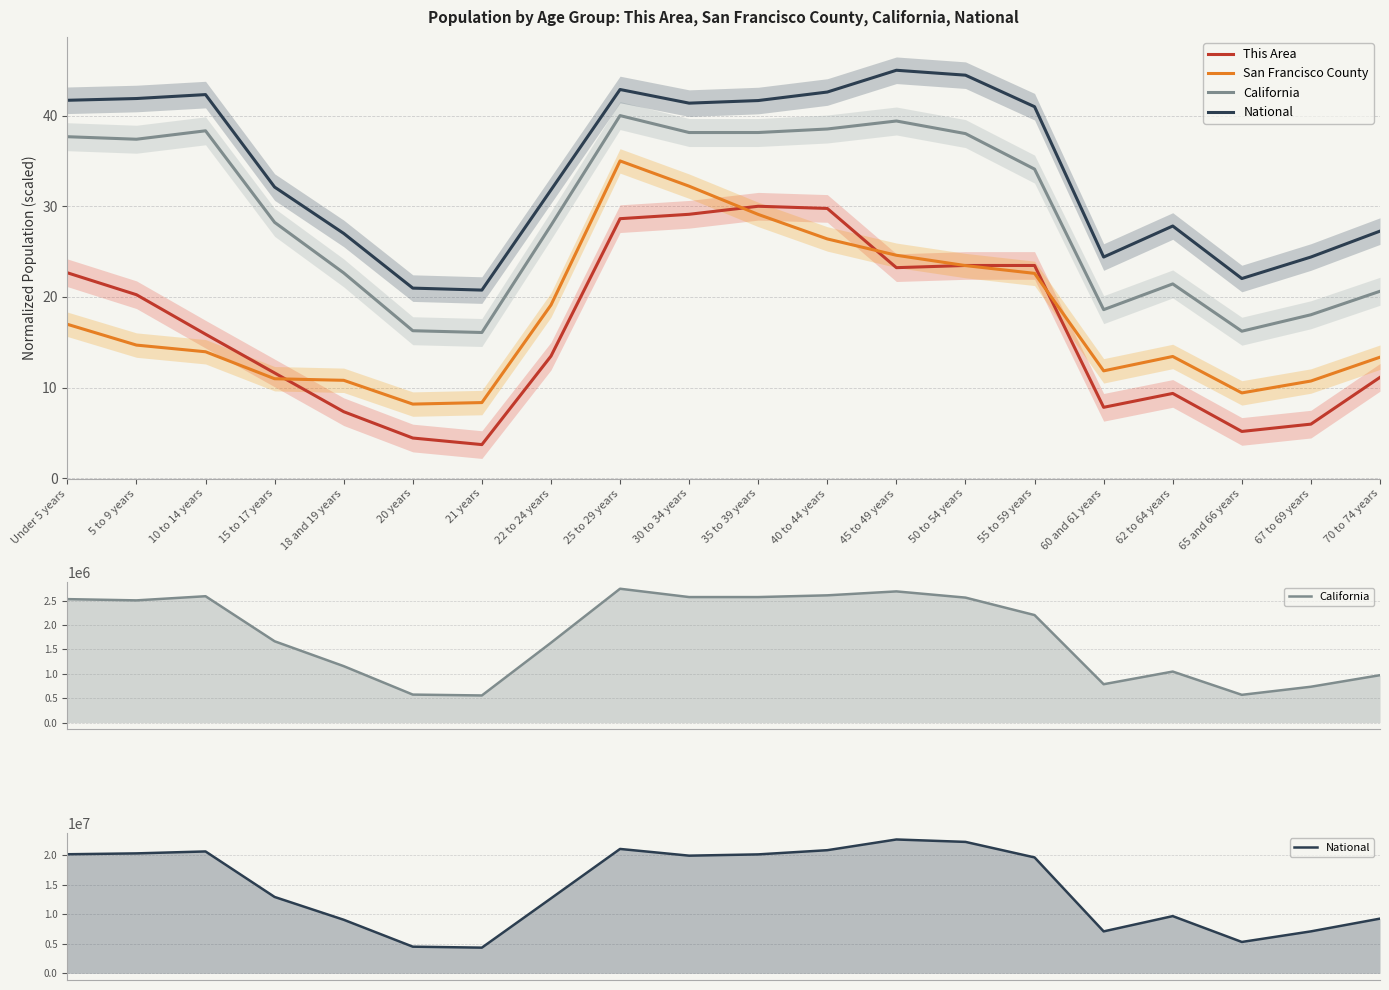

What is the label of the 14th point from the right?

21 years